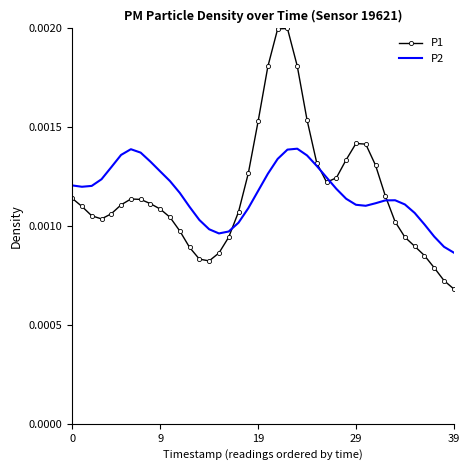

List the series in order of their peak value, lowest first.

P2, P1